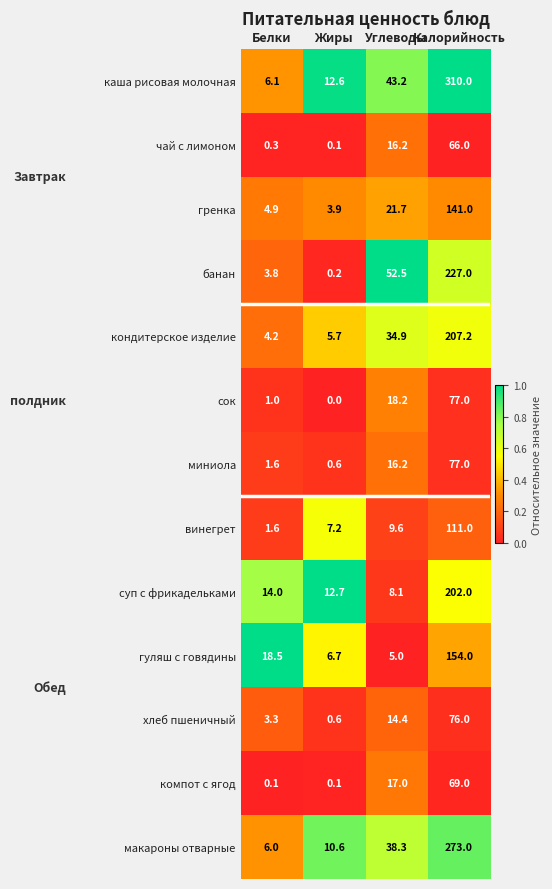

List the labels in order of суп с фрикадельками value, smallest first.

Углеводы, Жиры, Белки, Калорийность